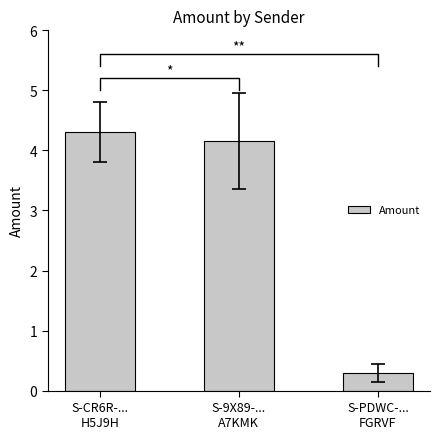

Which has a higher value, S-CR6R-...
H5J9H or S-PDWC-...
FGRVF?

S-CR6R-...
H5J9H